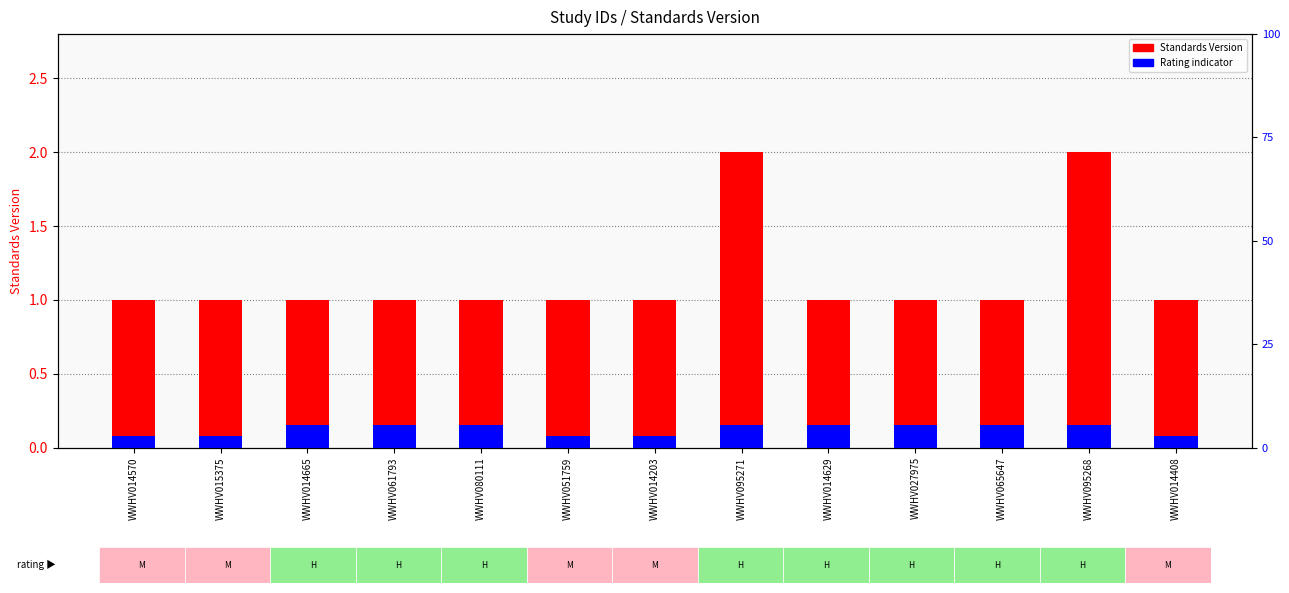

Reading left to right, what are all the values shown in this chart?

1	1	1	1	1	1	1	2	1	1	1	2	1